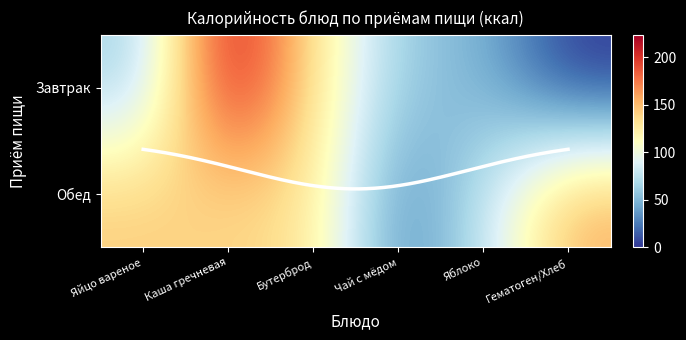

Rank the categories by Обед value from lowest to highest.

Чай с мёдом, Яблоко, Бутерброд, Каша гречневая, Яйцо вареное, Гематоген/Хлеб